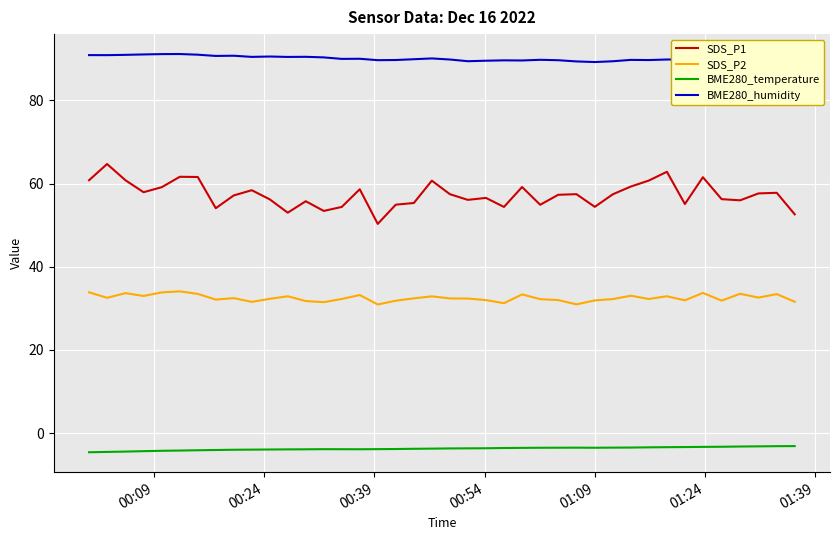

What is the lowest value of the BME280_humidity series?

89.2